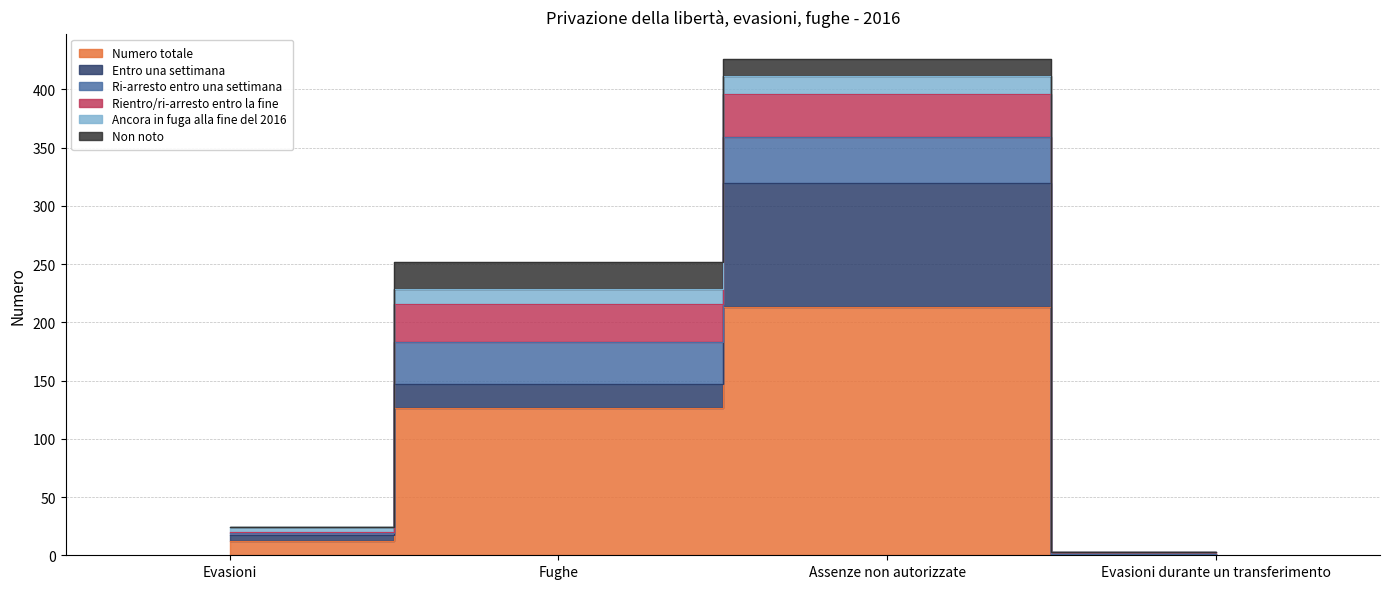

At which category is the sum across all series the highest?

Assenze non autorizzate